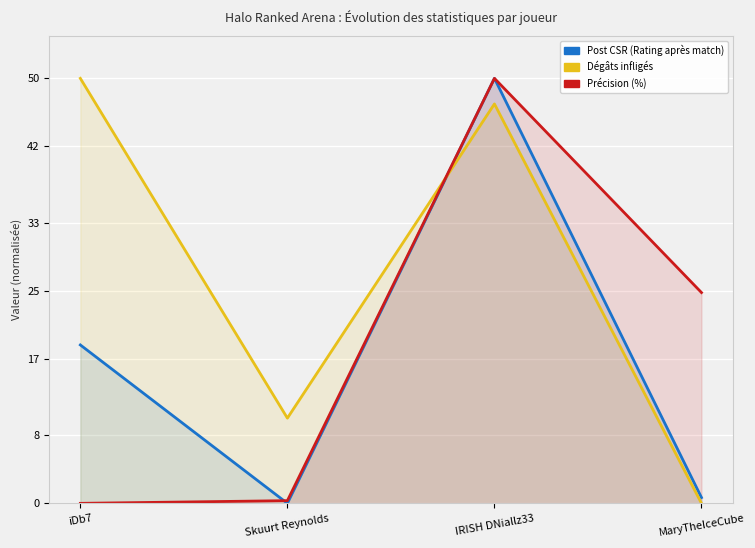

True or false: DamageDone and Accuracy intersect in this chart.

True